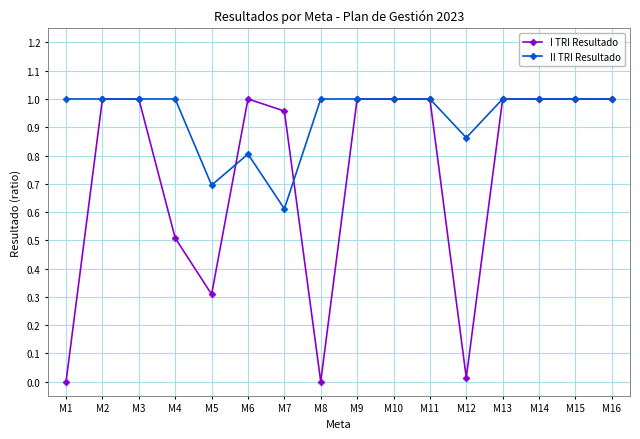

What are all the series names shown in the legend?

I TRI Resultado, II TRI Resultado